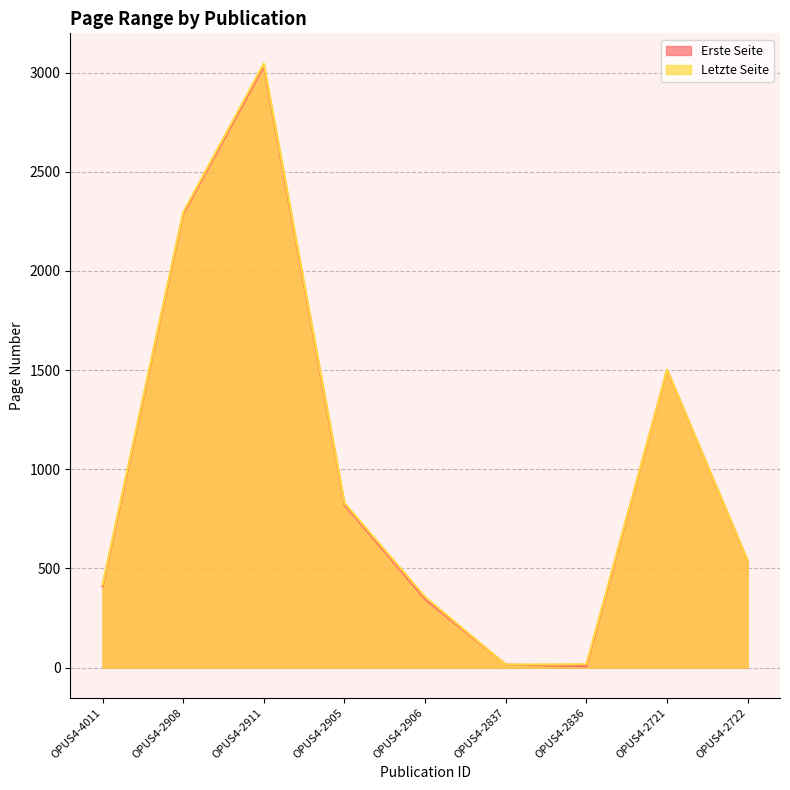

What is the sum of the Letzte Seite values at OPUS4-2906 and OPUS4-2721?

1858